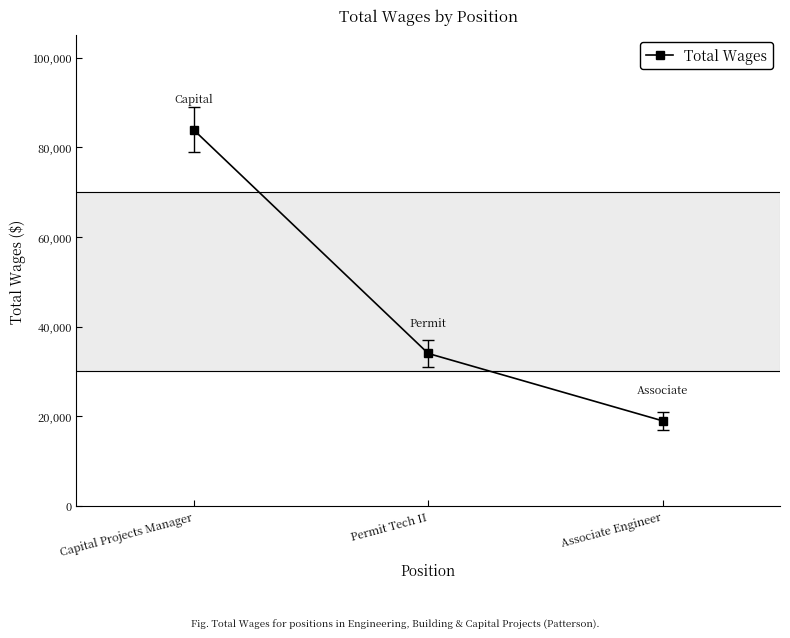

What is the change in value from Capital Projects Manager to Associate Engineer?

-64959